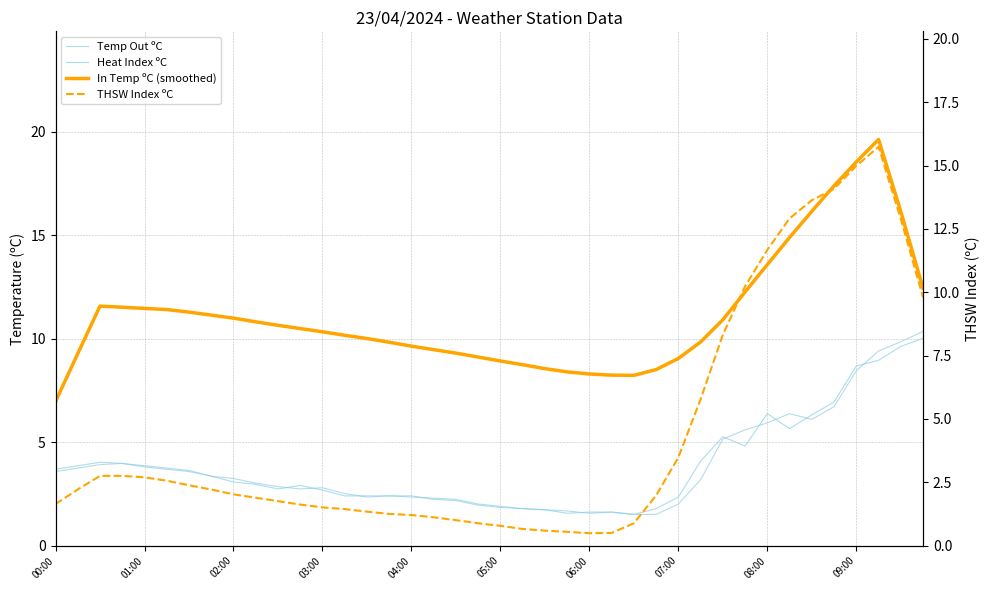

What are all the series names shown in the legend?

Temp Out ºC, Heat Index ºC, In Temp ºC (smoothed), THSW Index ºC